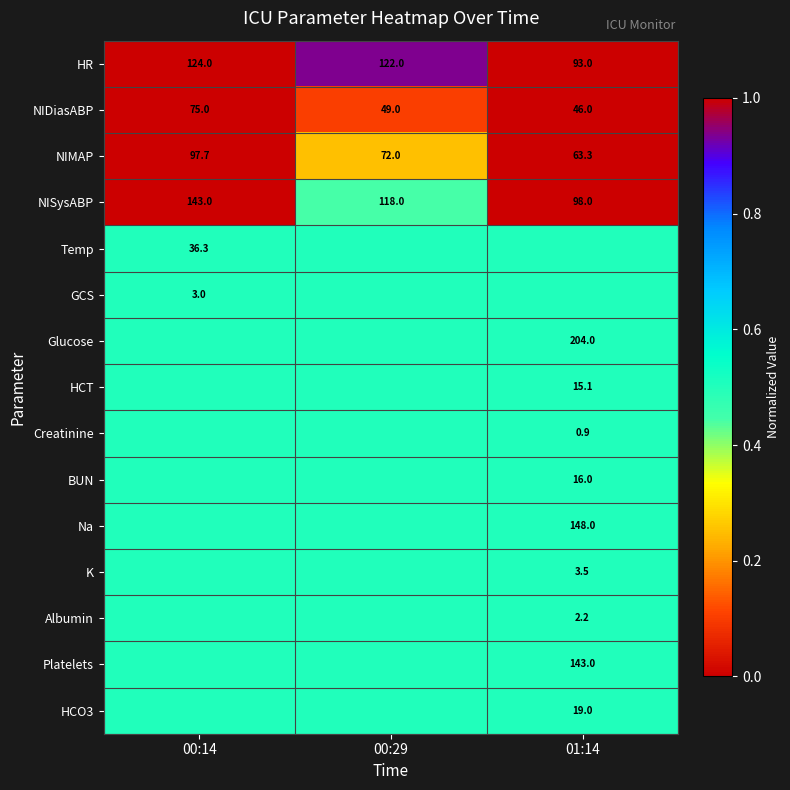

What is the spread (max minus min) of values at 00:29?

0.8